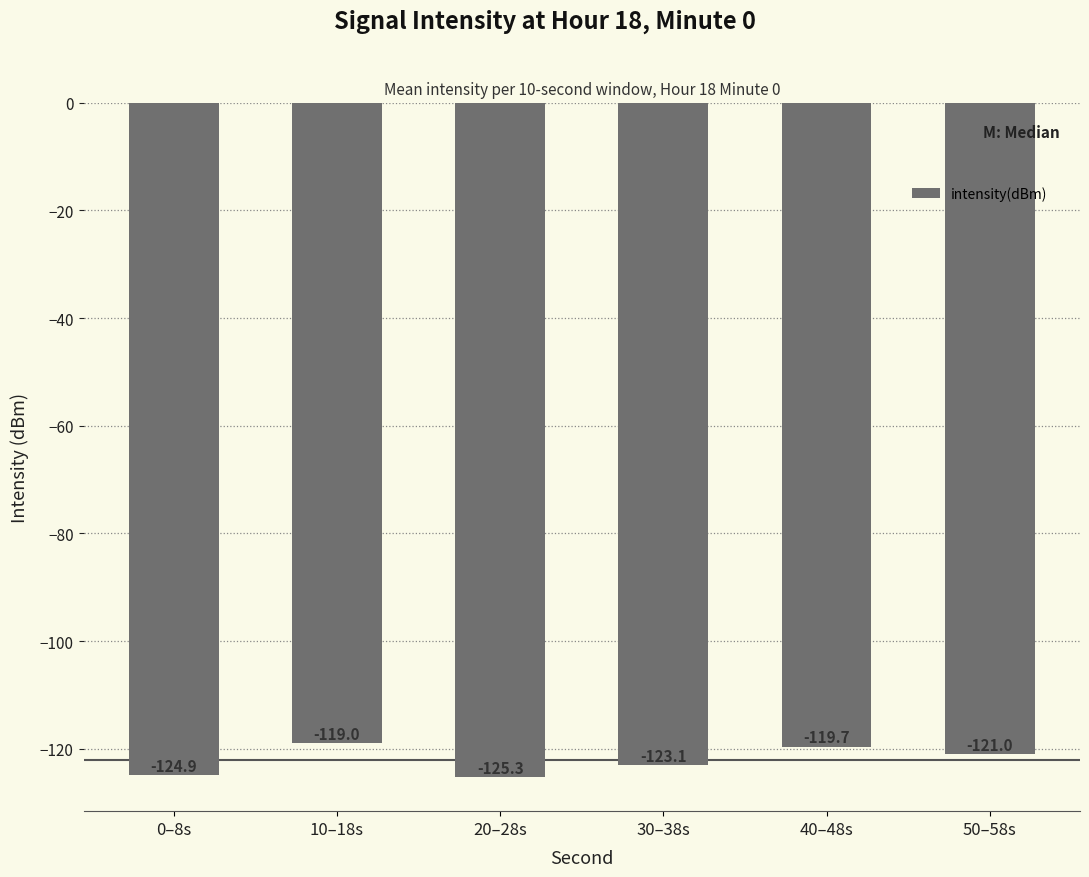

At which label is the value closest to -122?

50–58s